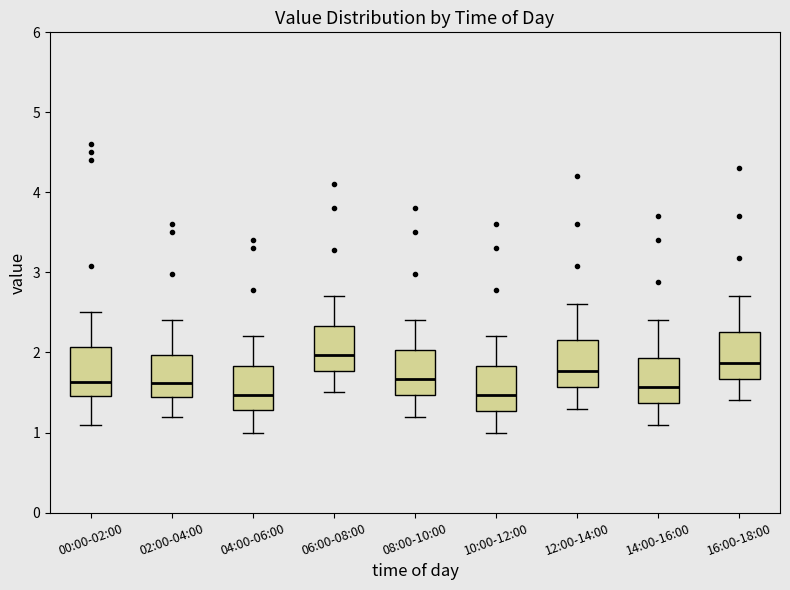

Where does the upper whisker of the box for 16:00-18:00 end on the y-axis? The values are not printed on the chart, so give them approximately, as read against the axis.

2.7